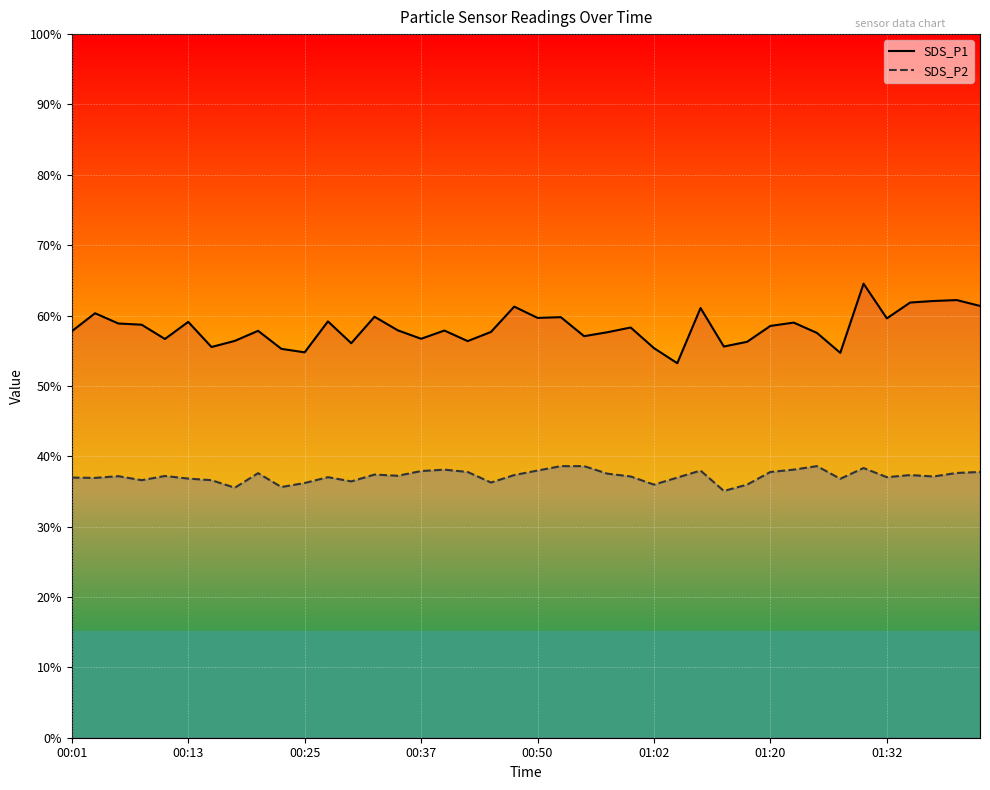

Between 24 and 33, which series saw the biggest shift?

SDS_P1